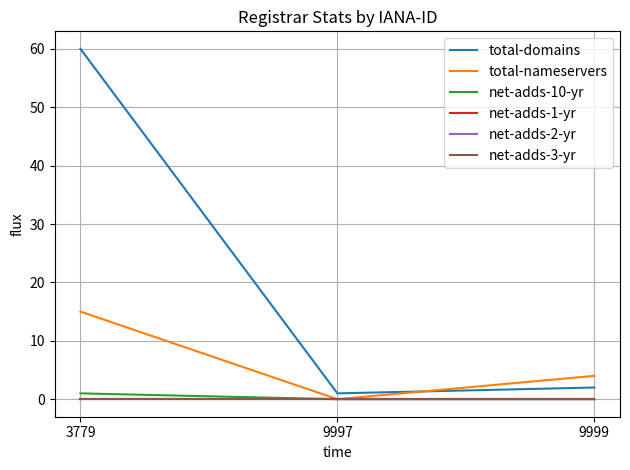

Reading left to right, what are all the values shown in this chart?

total-domains: 60	1	2
total-nameservers: 15	0	4
net-adds-10-yr: 1	0	0
net-adds-1-yr: 0	0	0
net-adds-2-yr: 0	0	0
net-adds-3-yr: 0	0	0